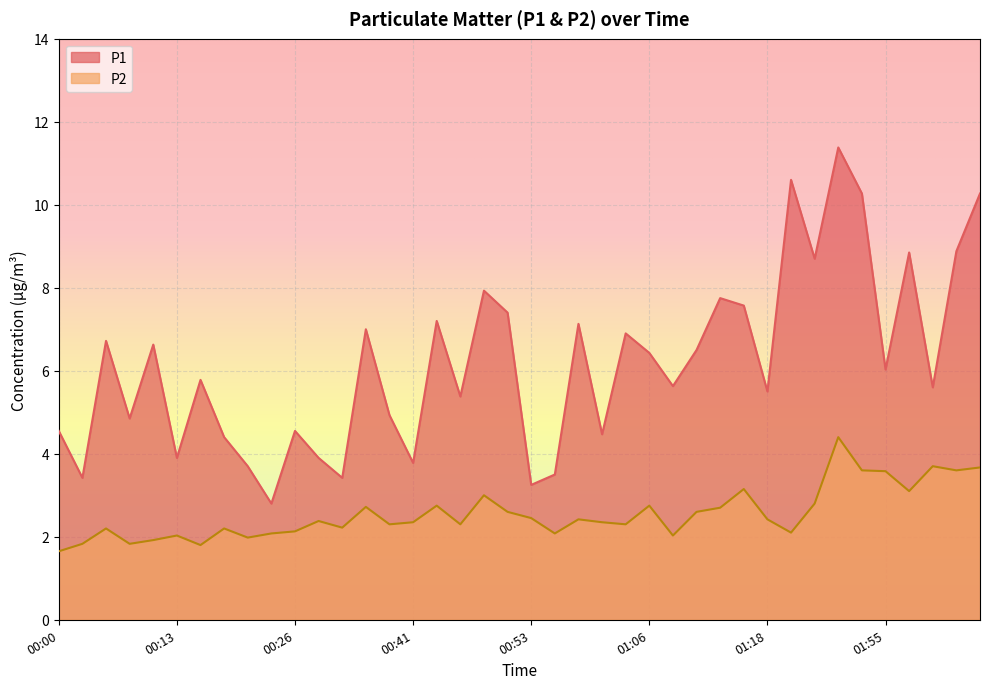

List the labels in order of P2 value, largest first.

01:47, 02:00, 02:06, 01:50, 02:03, 01:55, 01:16, 01:58, 00:48, 01:38, 00:43, 01:06, 00:36, 01:13, 00:51, 01:11, 00:53, 00:58, 01:18, 00:28, 00:41, 01:01, 00:38, 00:46, 01:03, 00:33, 00:05, 00:18, 00:26, 01:27, 00:23, 00:56, 00:13, 01:09, 00:20, 00:10, 00:03, 00:08, 00:15, 00:00